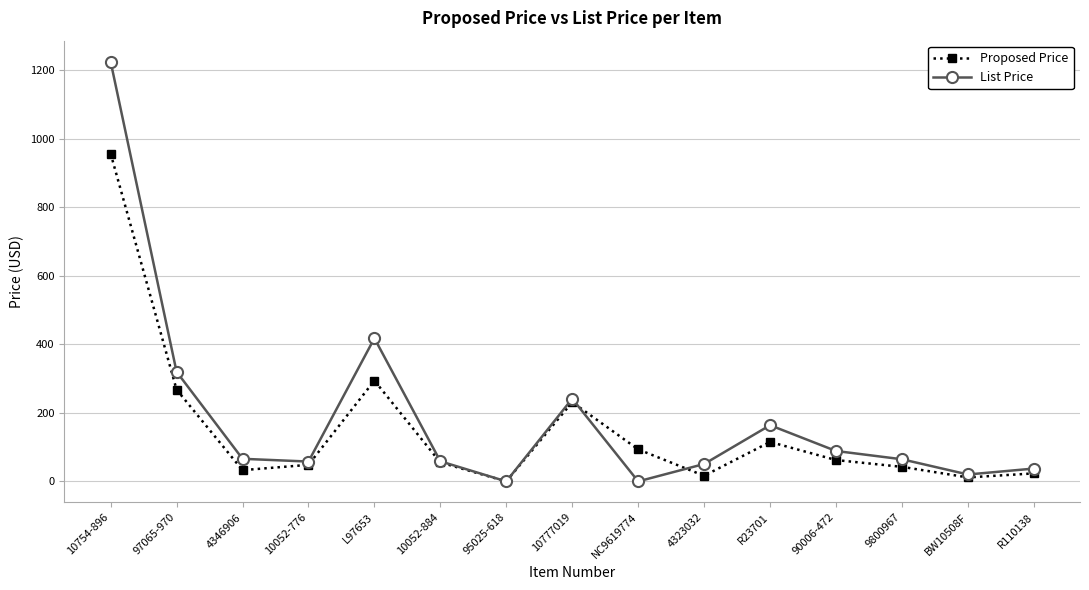

At which category is the sum across all series the highest?

10754-896